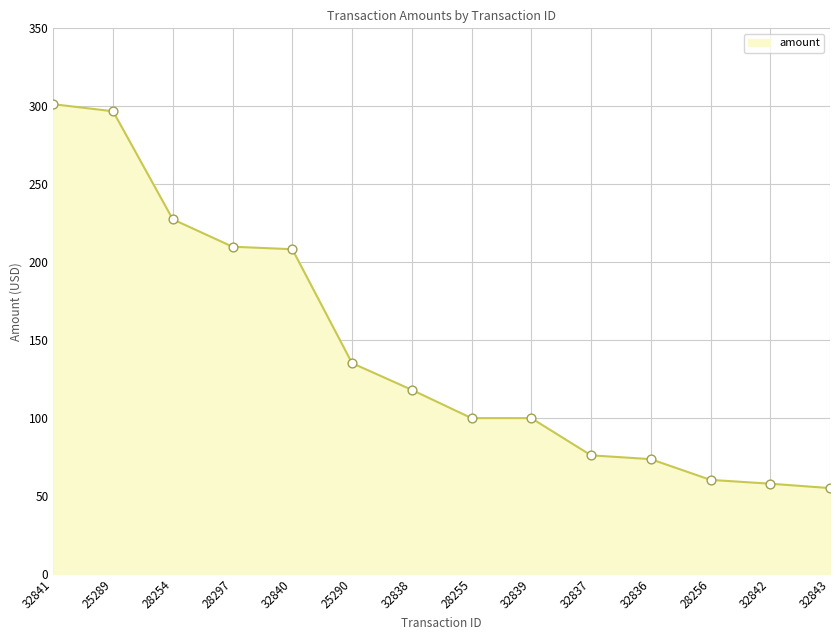

What is the change in value from 32841 to 25290?

-166.1